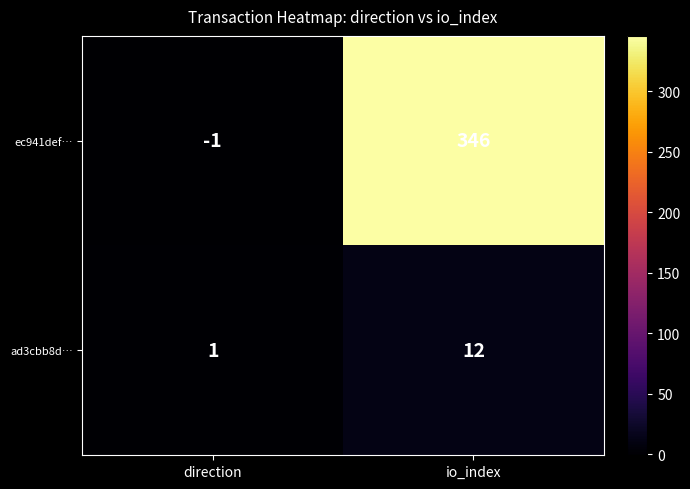

Reading left to right, extract all data points from this chart.

ec941def…: direction=-1	io_index=346
ad3cbb8d…: direction=1	io_index=12